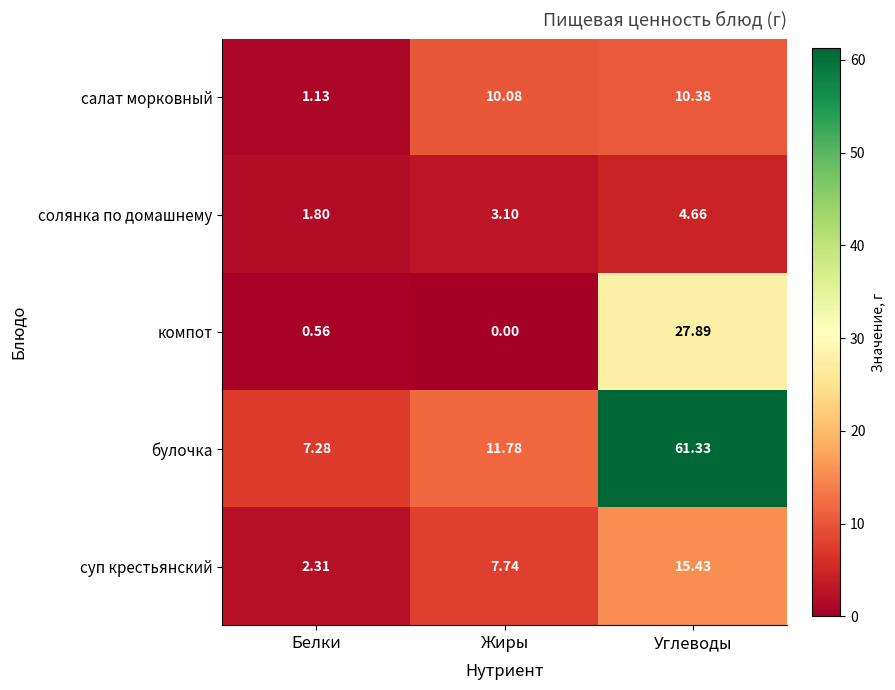

Is the value of суп крестьянский at Белки greater than the value of компот at Углеводы?

No